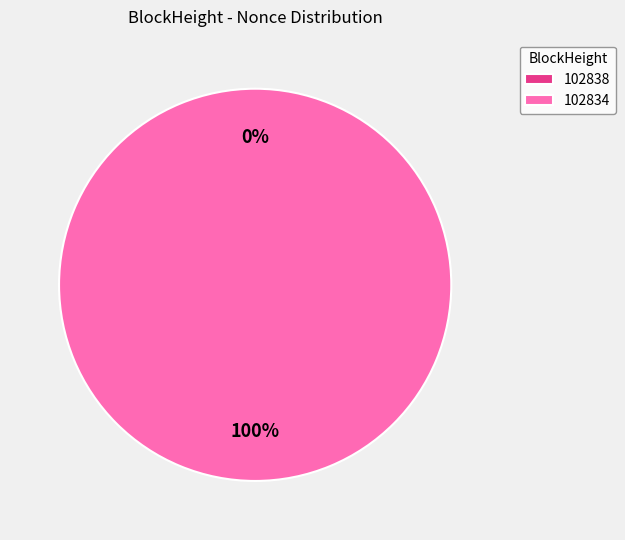

Does any single category account for the majority?

Yes